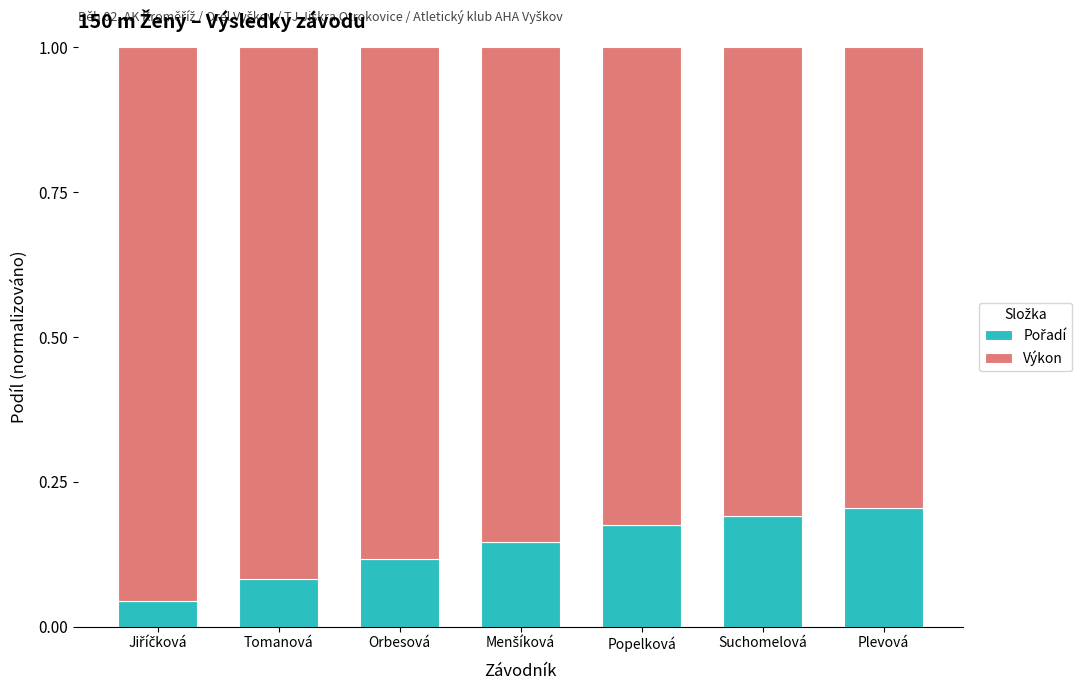

Read the Výkon value at Orbesová.

0.9